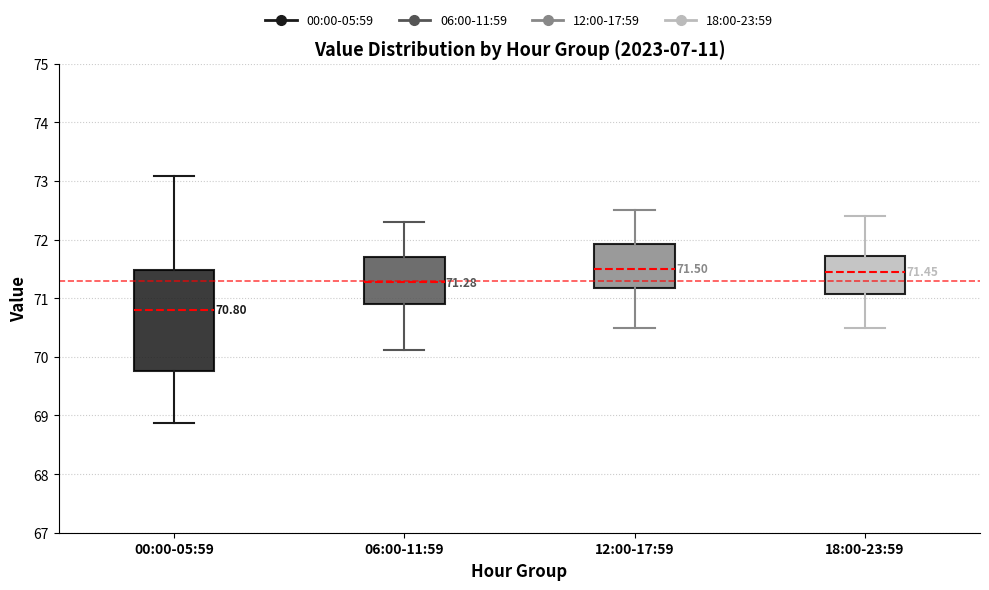

Comparing the boxes themselves (not the whiskers), which one is the tallest?

00:00-05:59